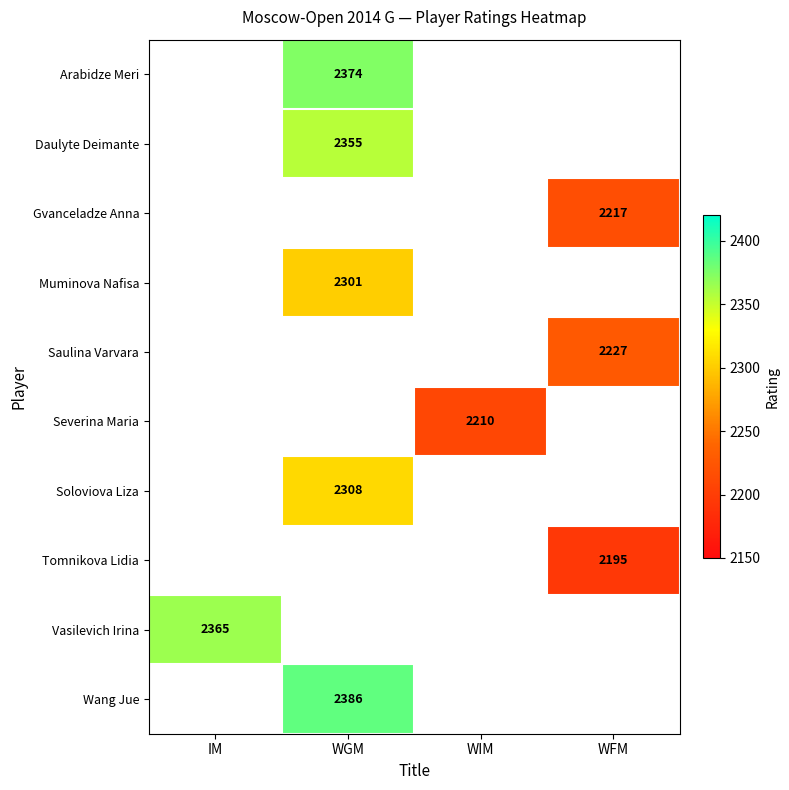

Which category has the lowest value across all series?

WFM